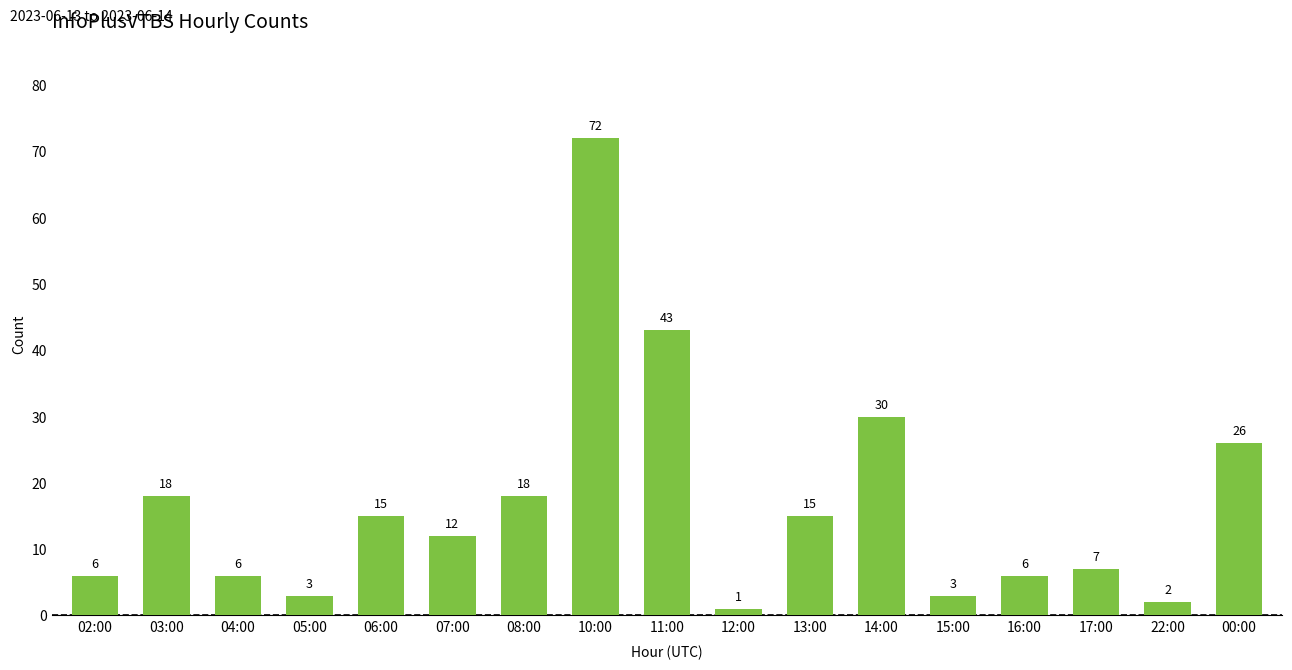

Reading right to left, list all the values displayed in this chart.

00:00=26	22:00=2	17:00=7	16:00=6	15:00=3	14:00=30	13:00=15	12:00=1	11:00=43	10:00=72	08:00=18	07:00=12	06:00=15	05:00=3	04:00=6	03:00=18	02:00=6